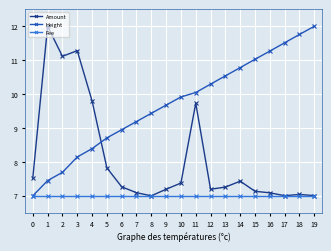

Is the value of Fee at 10 greater than the value of Height at 2?

No